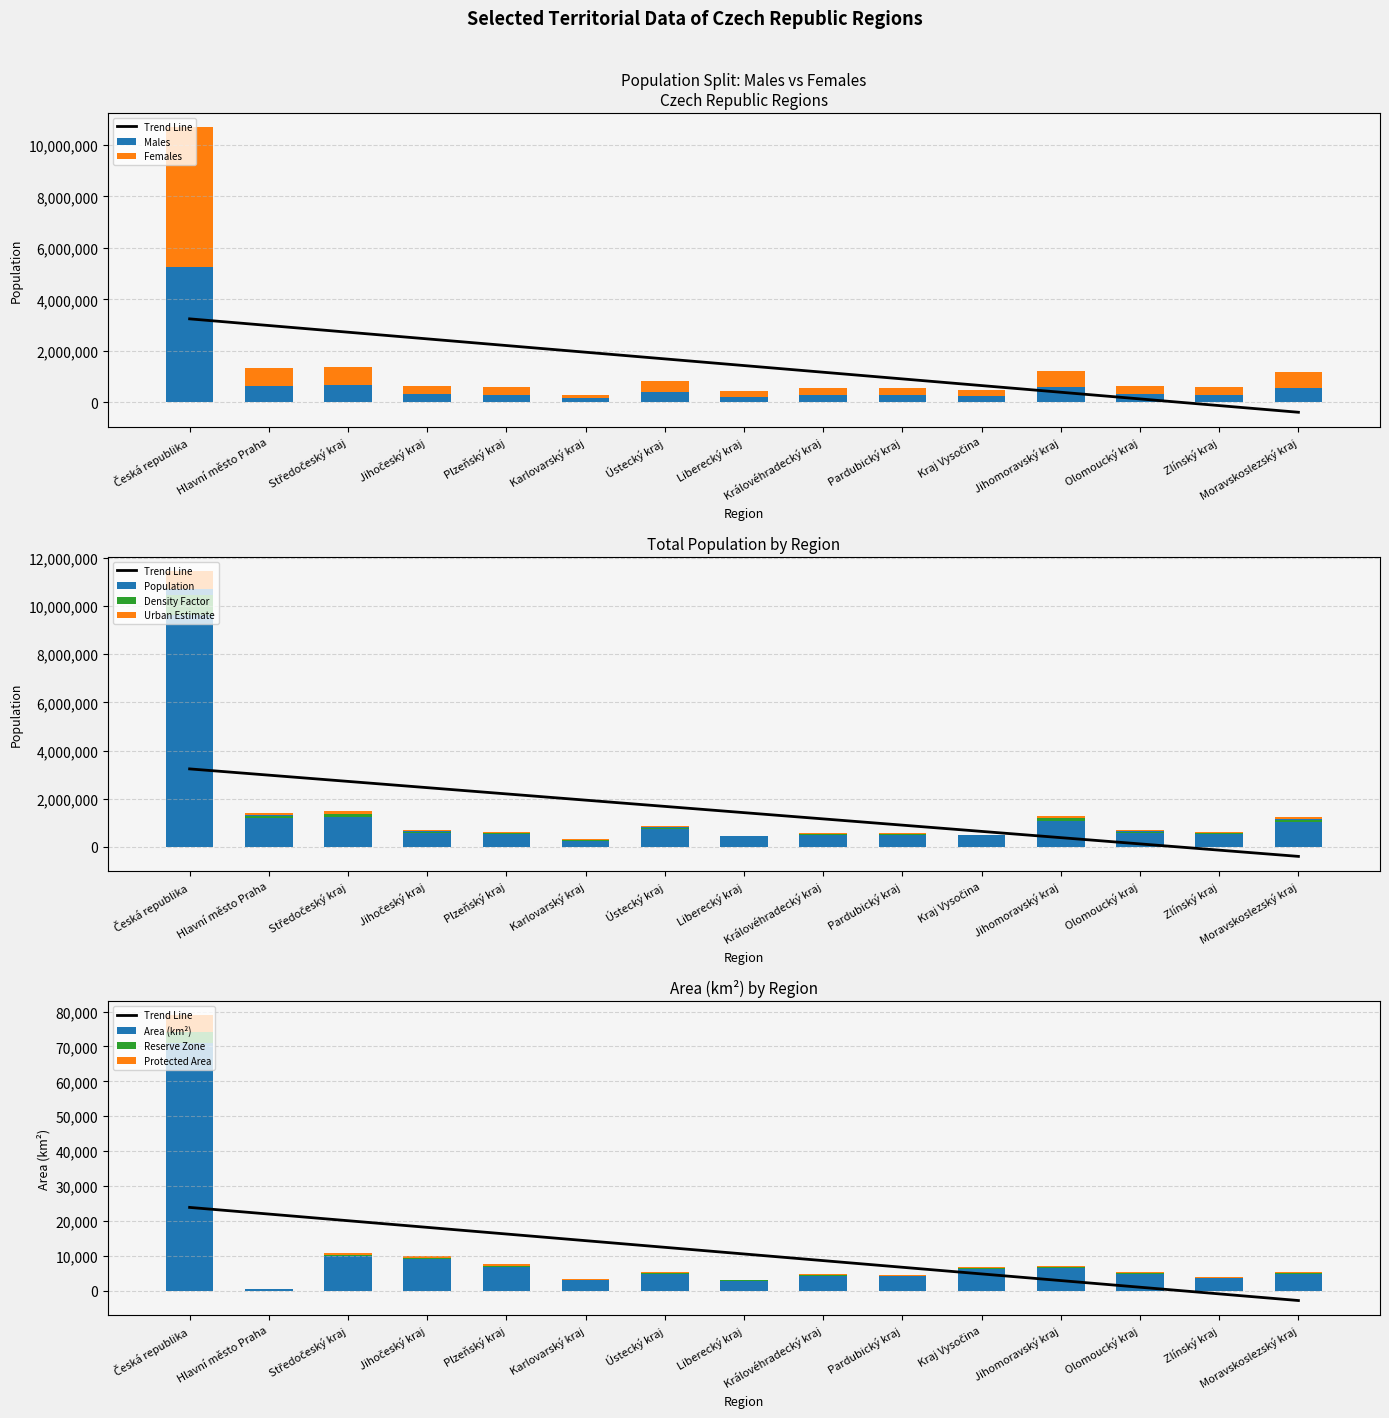

Which series has the largest total across all categories?

Population